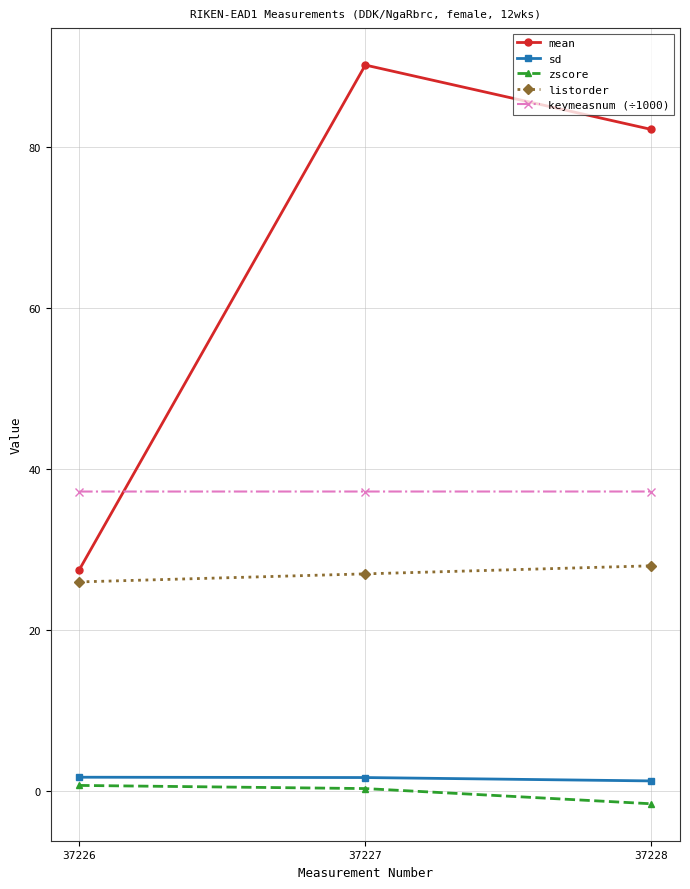

What is the approximate value of zscore at 37228?

-1.6